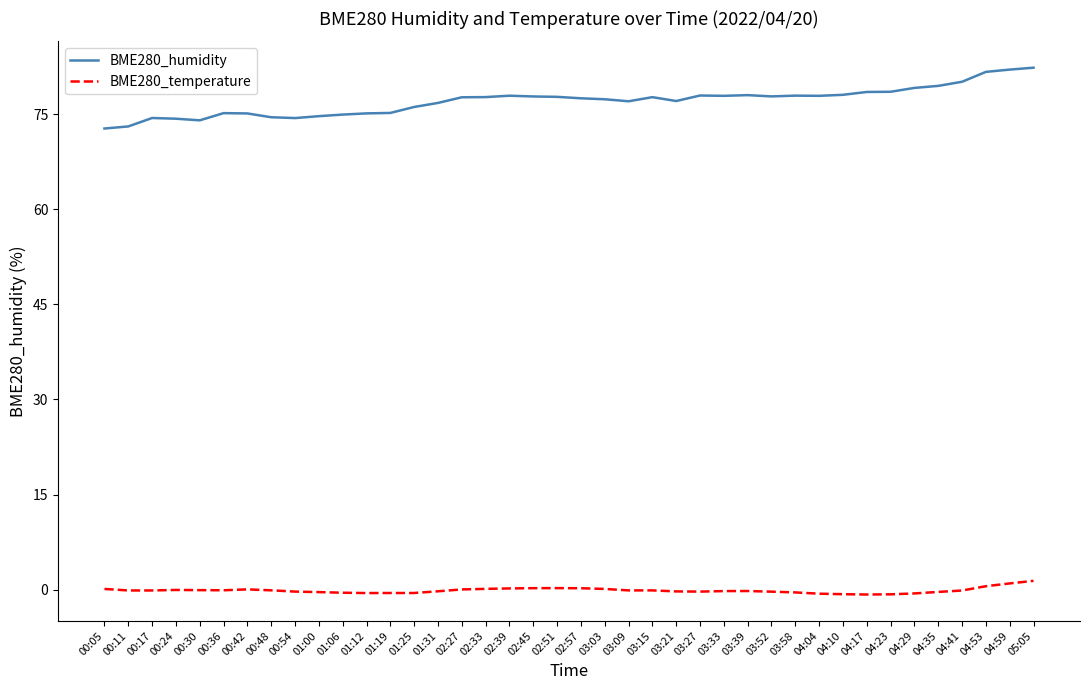

What are all the series names shown in the legend?

BME280_humidity, BME280_temperature